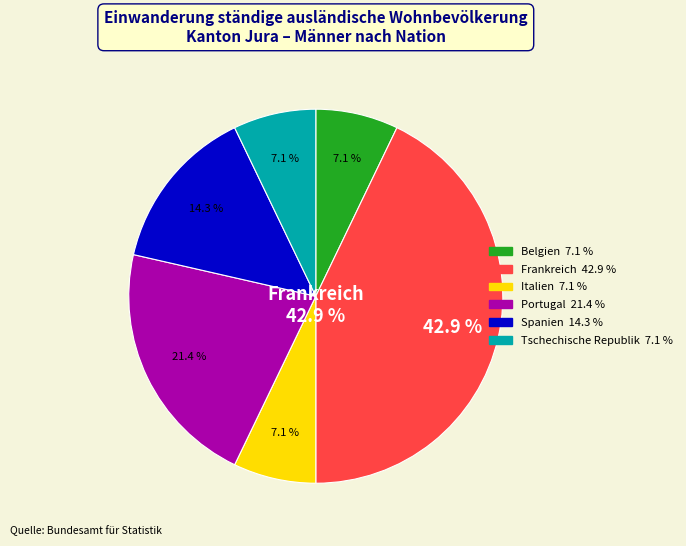

Approximately how many times larger is the value at Belgien compared to Tschechische Republik?

1.0